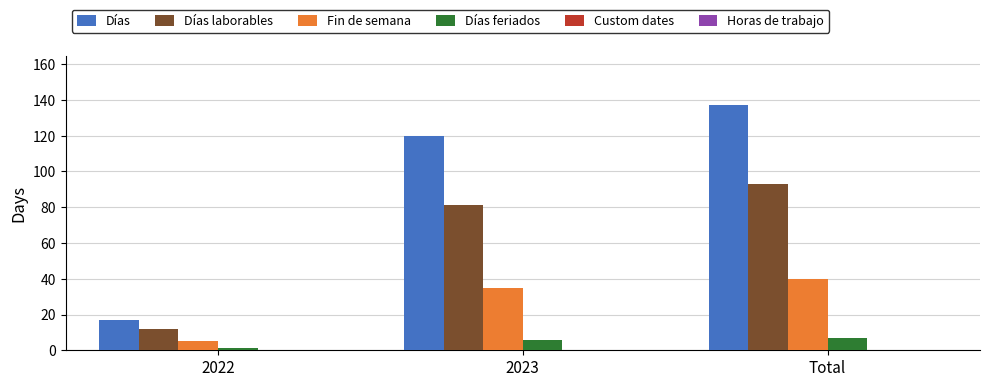

What is the highest value of the Días laborables series?

93